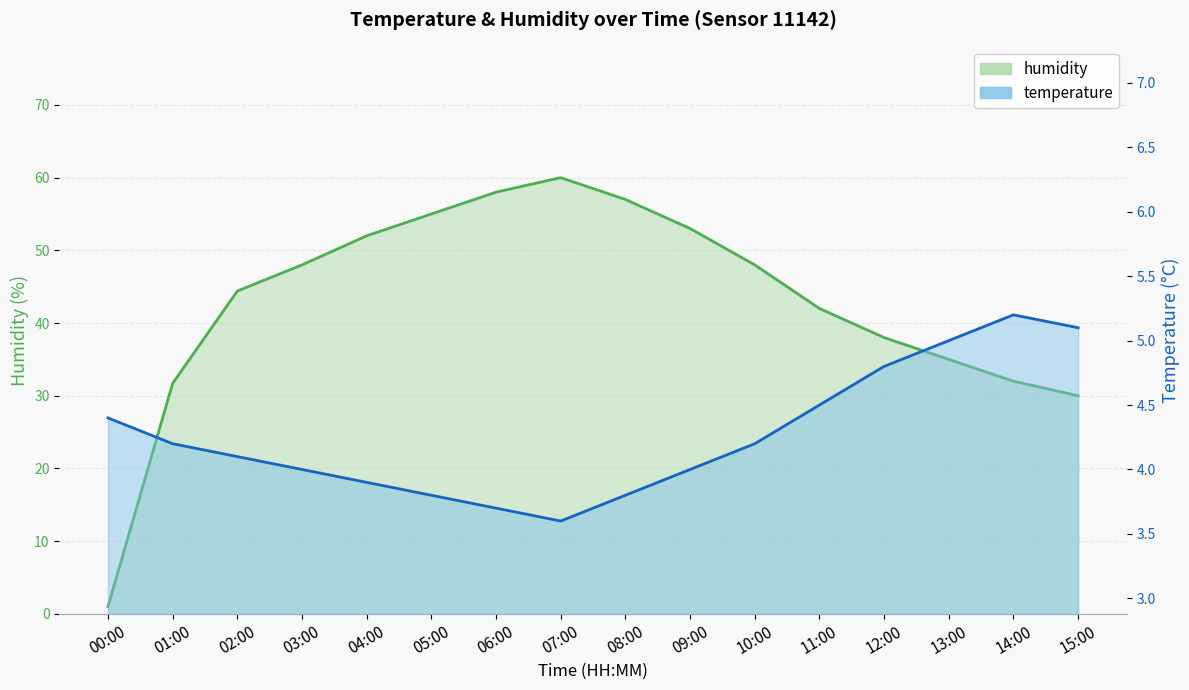

What is the total value across all series at 05:00?

58.8